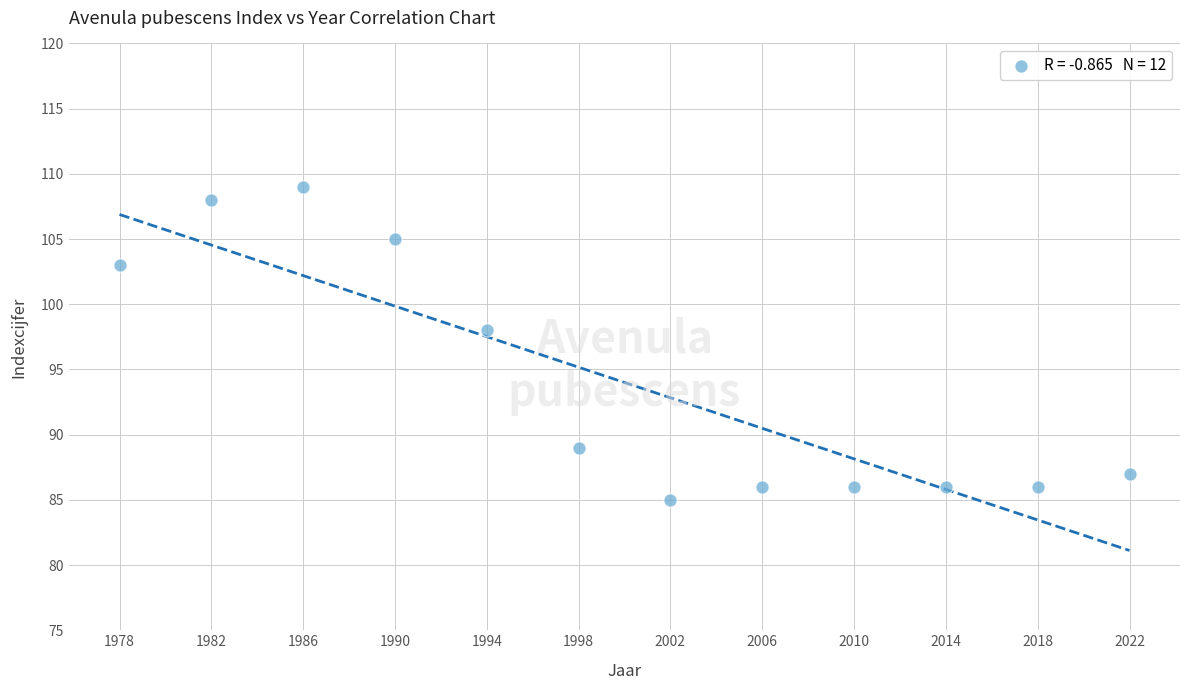

What is the average Y value?

94